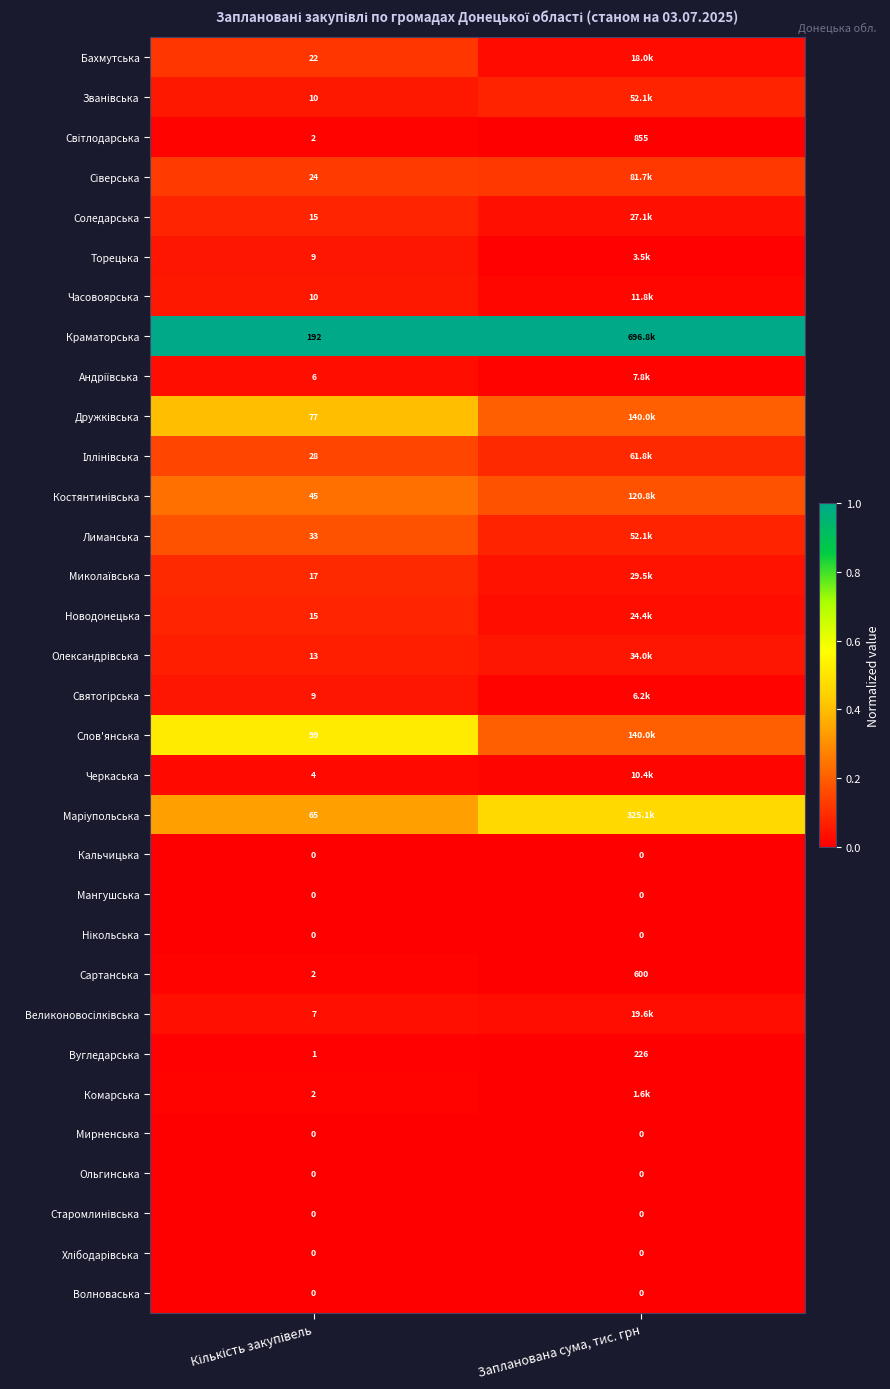

At which category is the sum across all series the highest?

Кількість закупівель